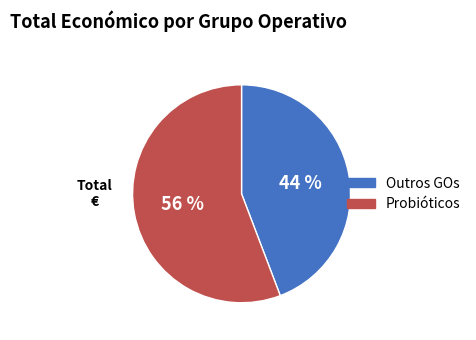

Is there a majority slice in this chart?

Yes